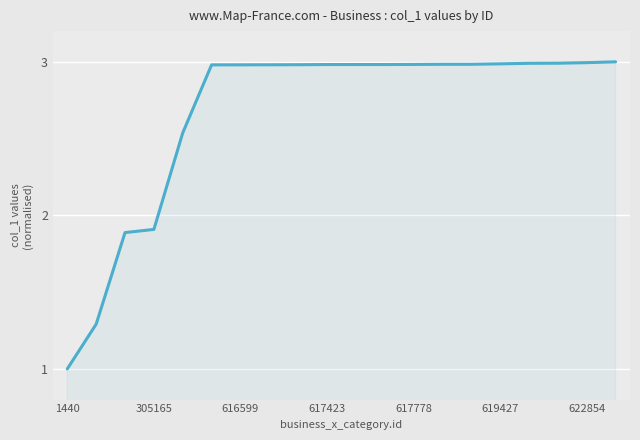

What is the smallest value displayed?

1.0